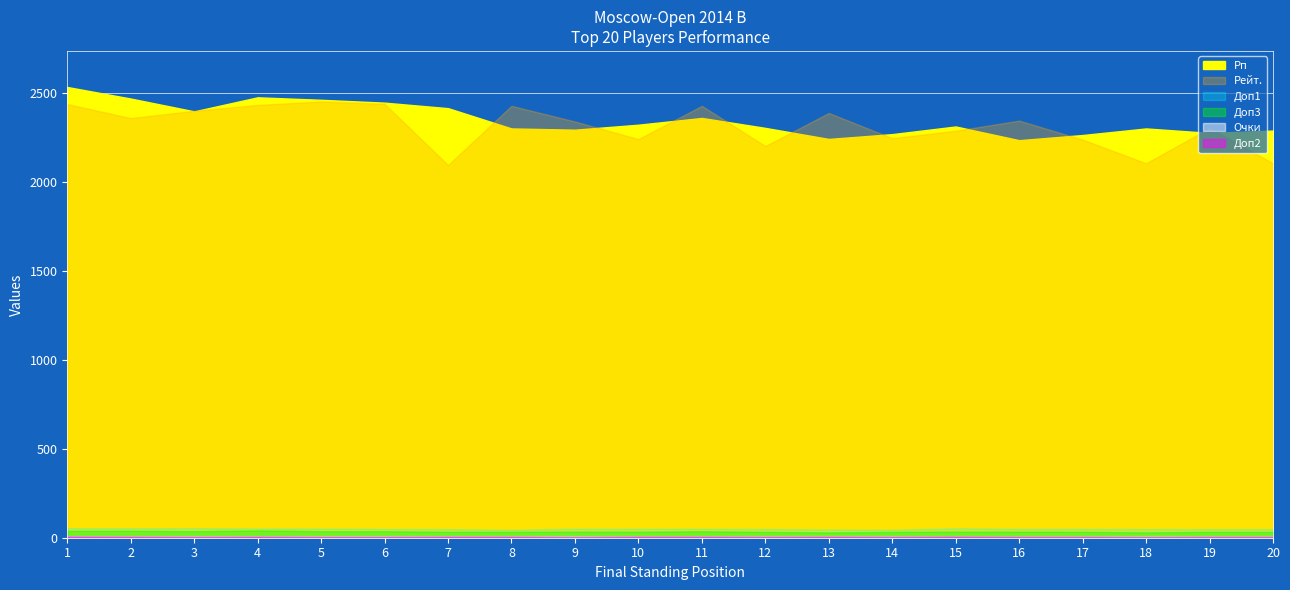

What is the sum of all Рейт. values?

46273.0